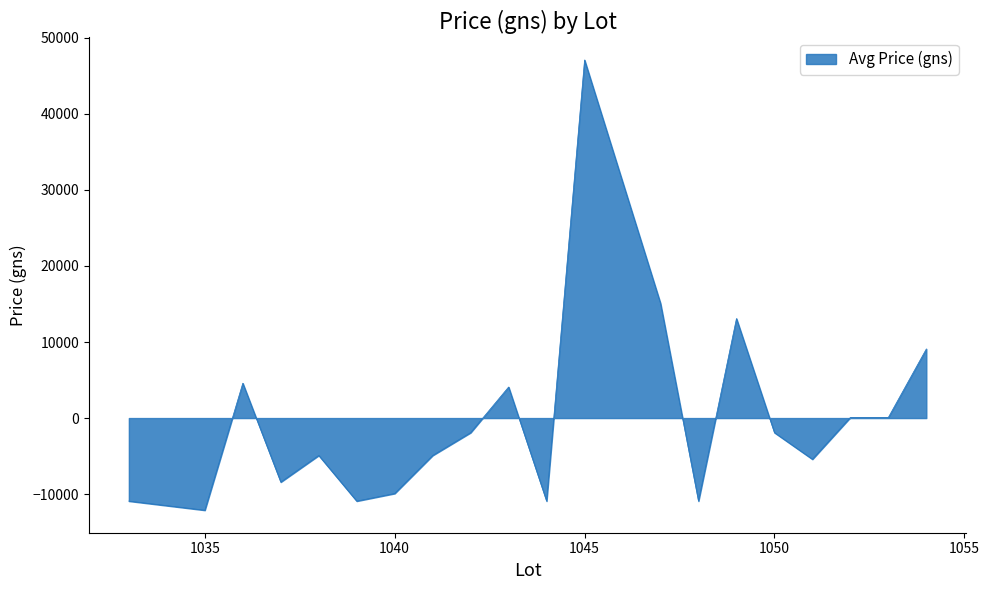

What is the difference between the maximum and minimum values?

59200